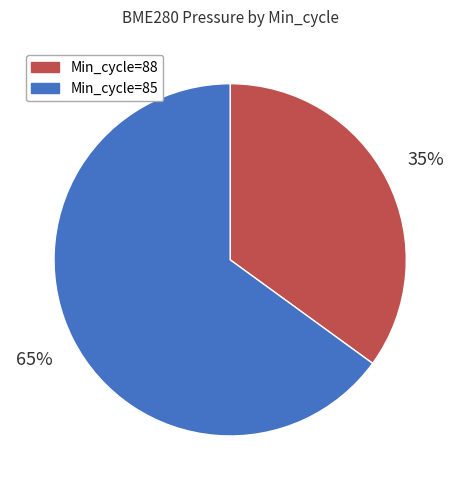

Which slice is the smallest?

Min_cycle=88